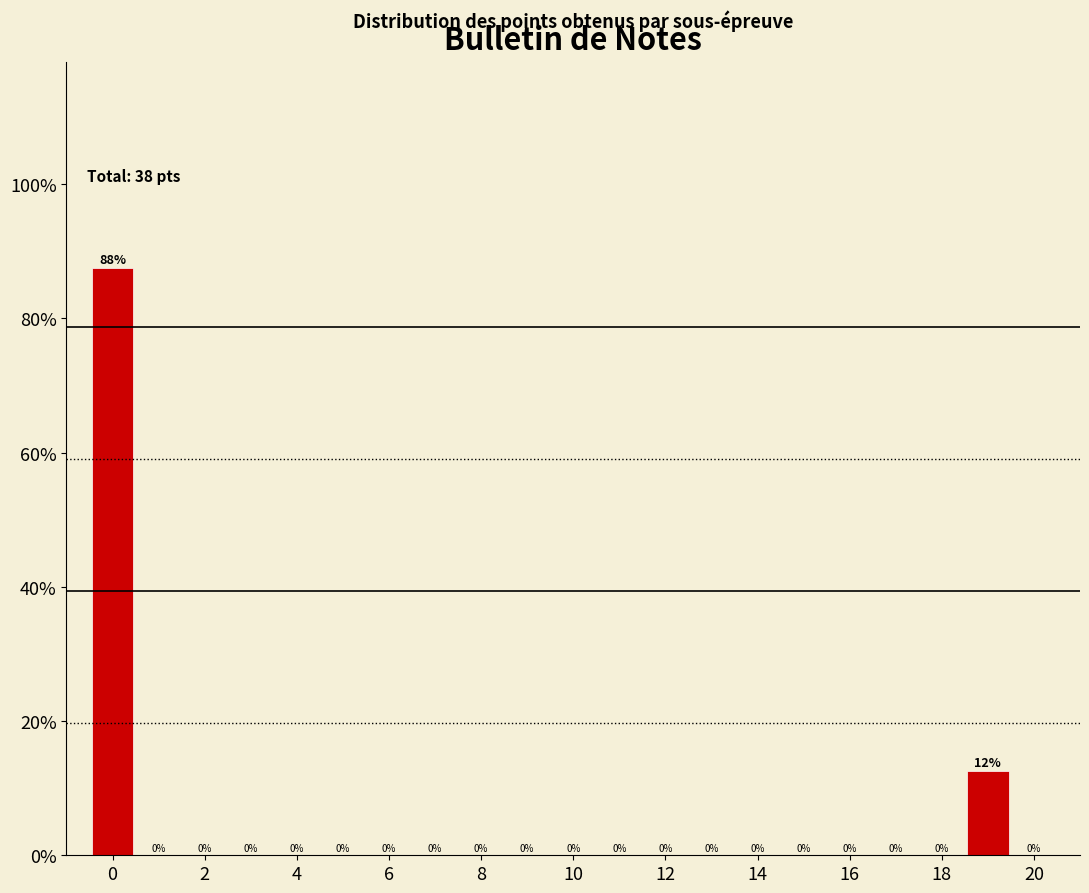

Over which range of the x-axis is the bar tallest?

-0.5 to 0.5